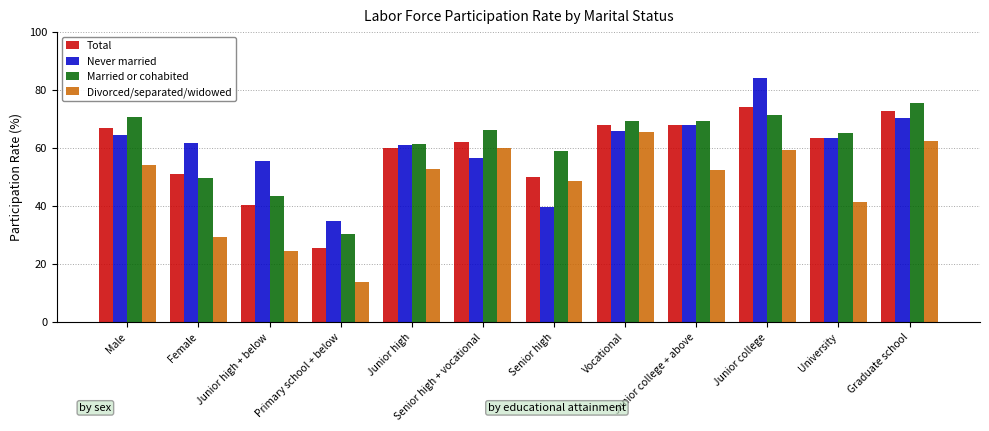

Which series has the widest spread of values?

Divorced/separated/widowed